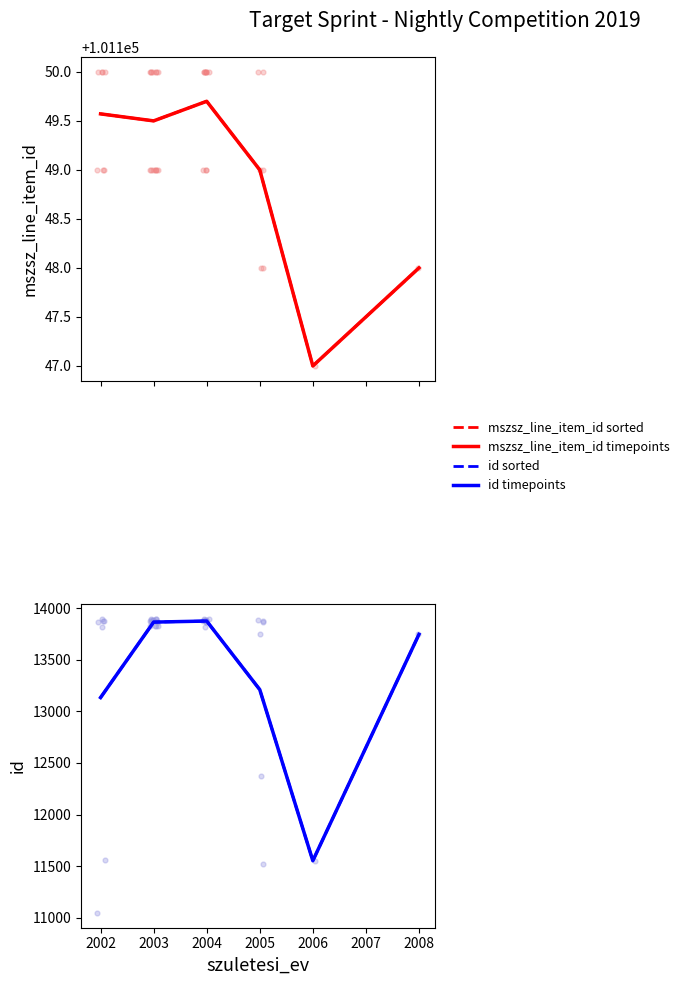

At how many categories does at least one series exceed 48655?

6